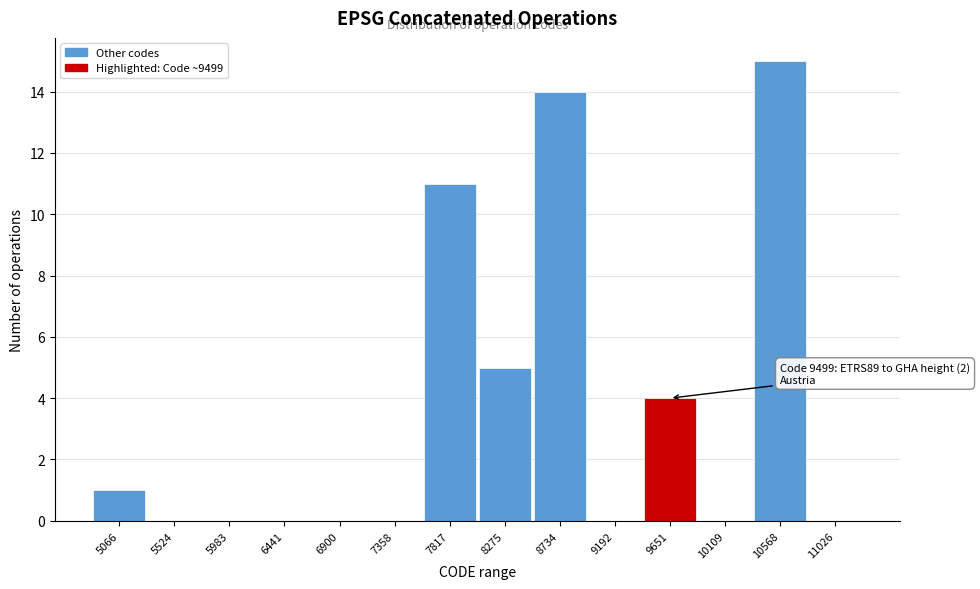

Which range on the x-axis has the tallest bar?

10350 to 10800